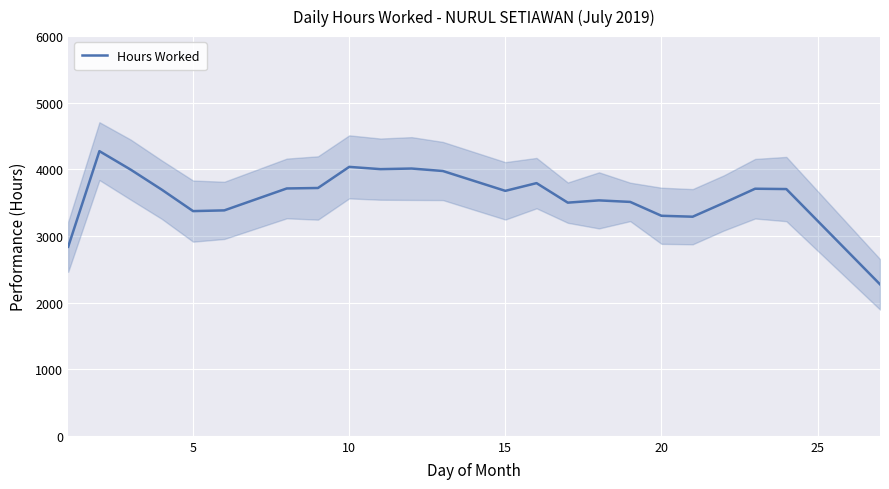

What is the average value?

3600